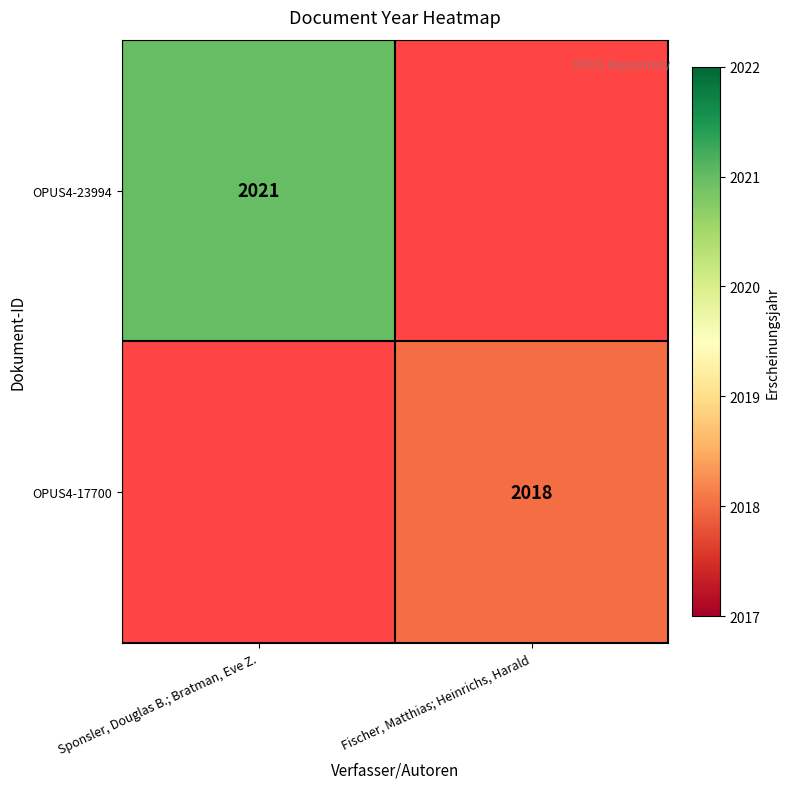

The OPUS4-23994 series shows 1054 at Sponsler, Douglas B.; Bratman, Eve Z.. True or false?

False